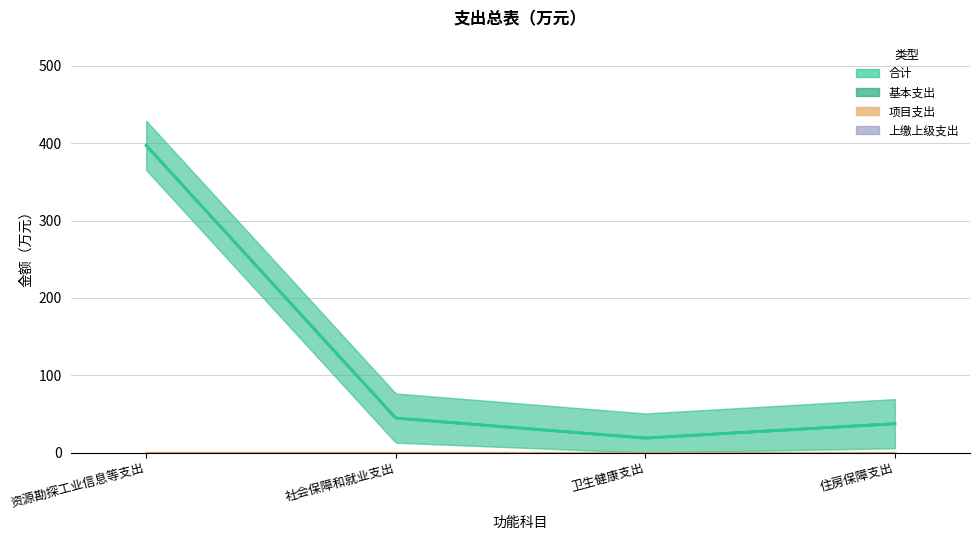

Between 资源勘探工业信息等支出 and 社会保障和就业支出, which series saw the biggest shift?

合计